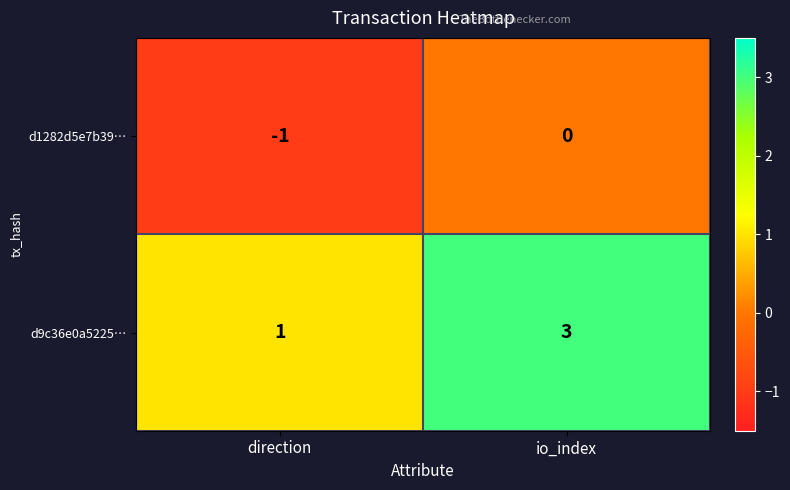

How many series are shown in this chart?

2